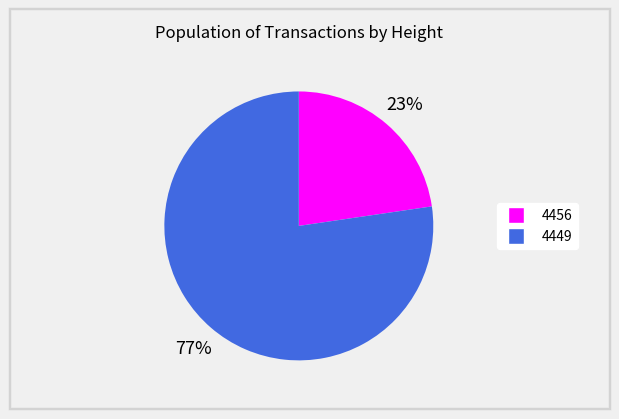

To the nearest percent, what is the average slice percentage?

50%